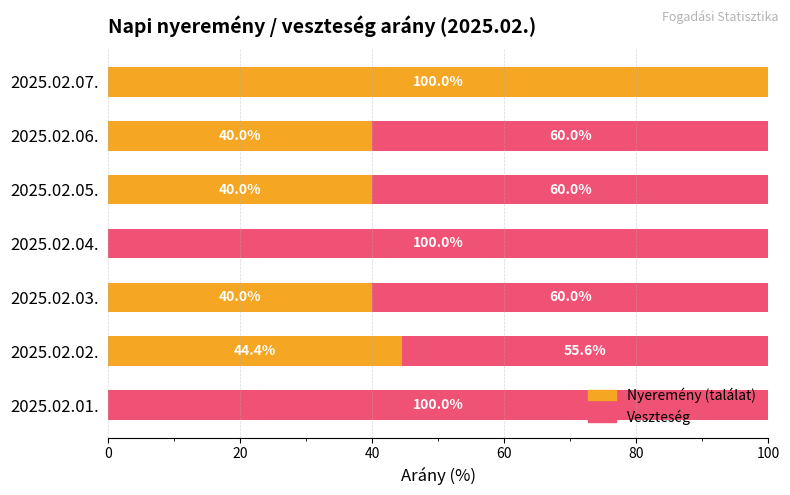

How many categories are shown in the chart?

7